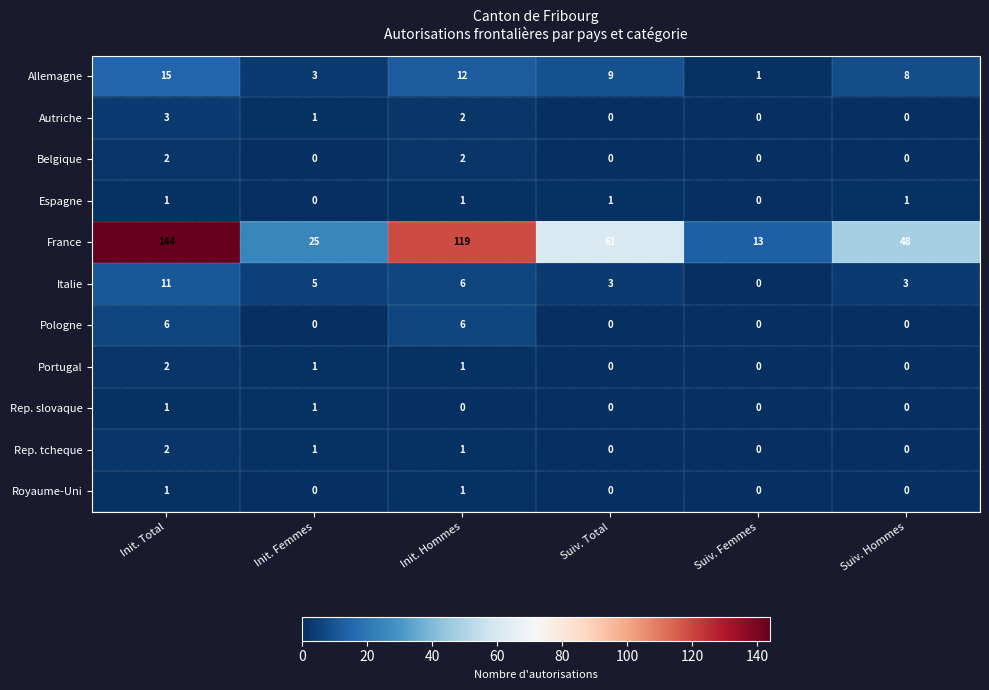

What is the difference between the highest and lowest values at Suiv. Femmes?

13